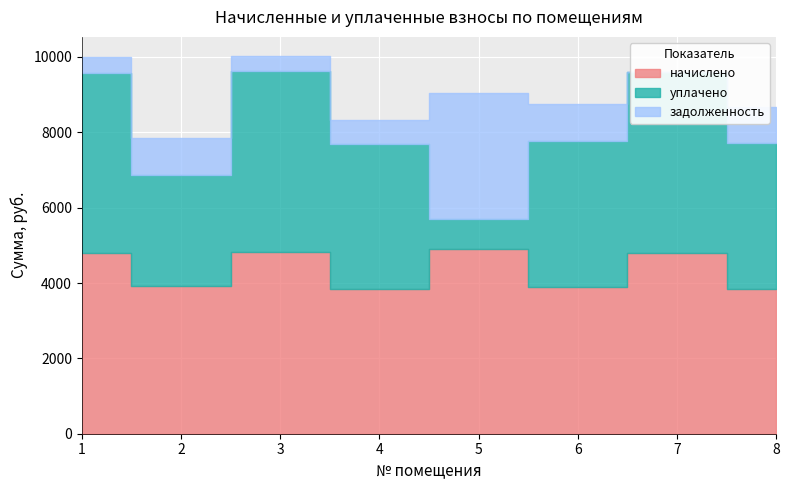

Reading left to right, what are all the values shown in this chart?

начислено: 4792.9	3911.5	4814.8	3846.0	4894.8	3897.0	4800.1	3853.2
уплачено: 4792.9	2959.1	4814.8	3848.4	815.8	3871.1	4800.1	3853.2
задолженность: 399.8	980.1	401.2	641.0	3325.2	975.3	0.0	964.4